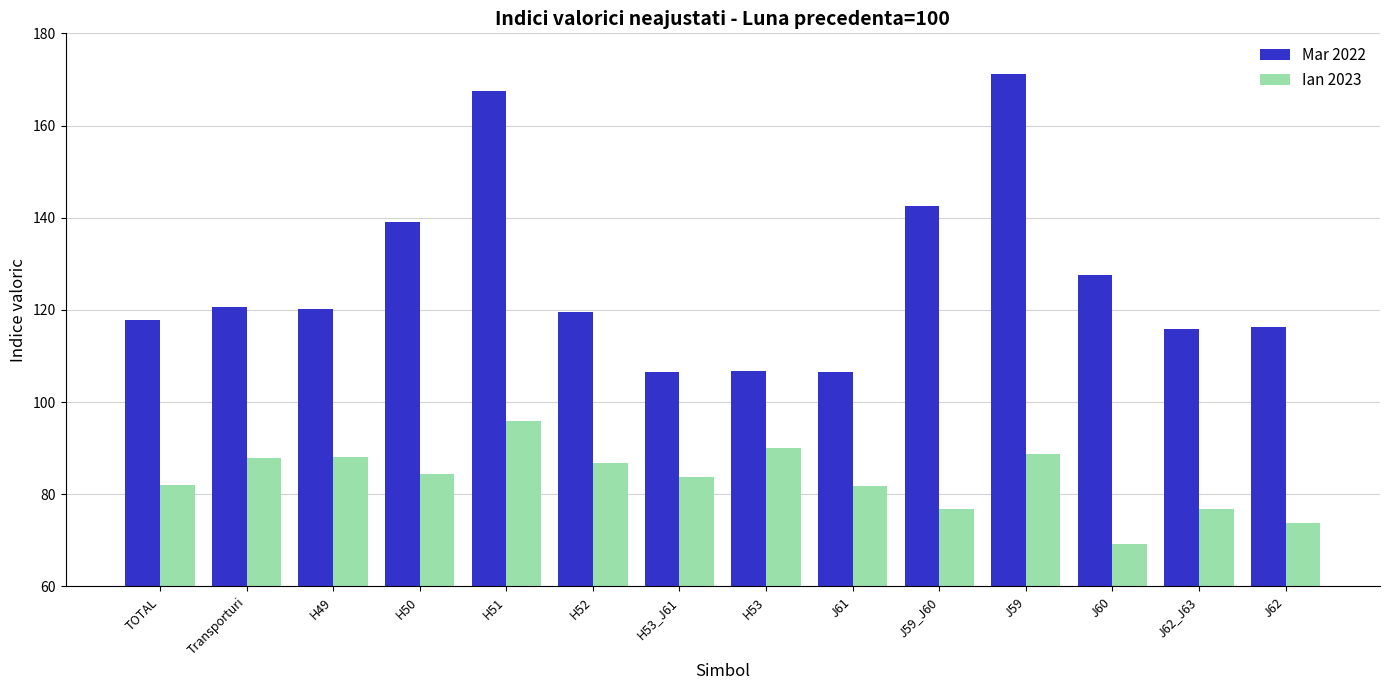

What is the label of the 10th bar from the right?

H51